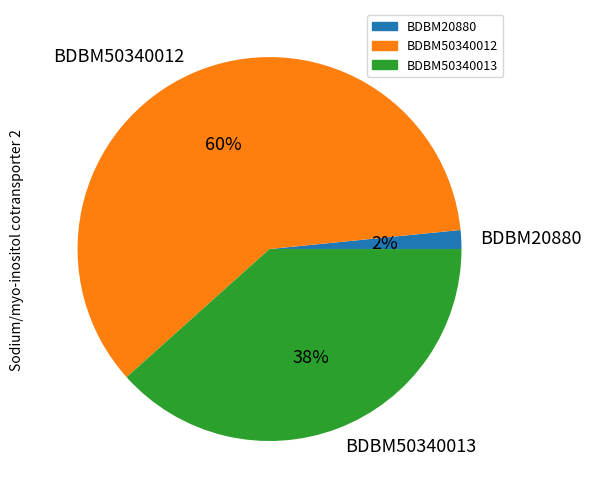

Which category has the biggest portion of the pie?

BDBM50340012